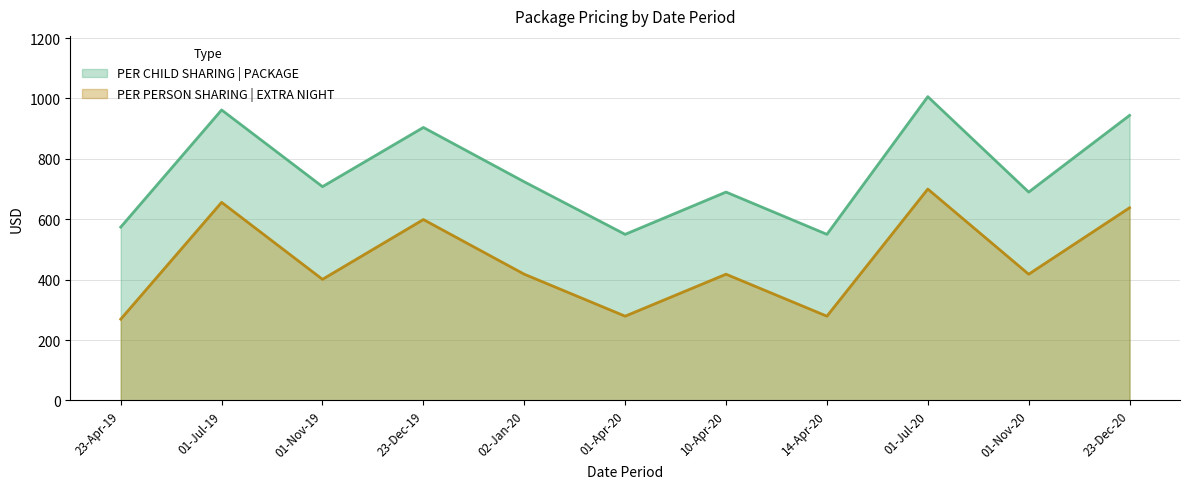

Where is the first local minimum for PER PERSON SHARING | EXTRA NIGHT?

01-Nov-19